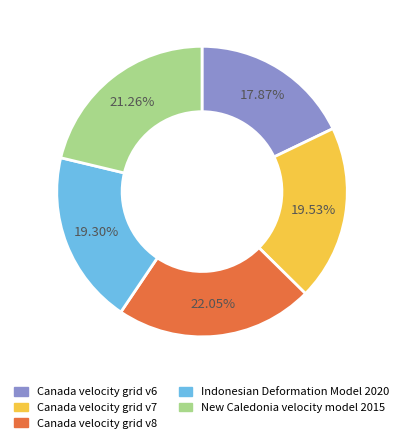

To the nearest percent, what is the combined percentage of Canada velocity grid v8 and Indonesian Deformation Model 2020?

41%